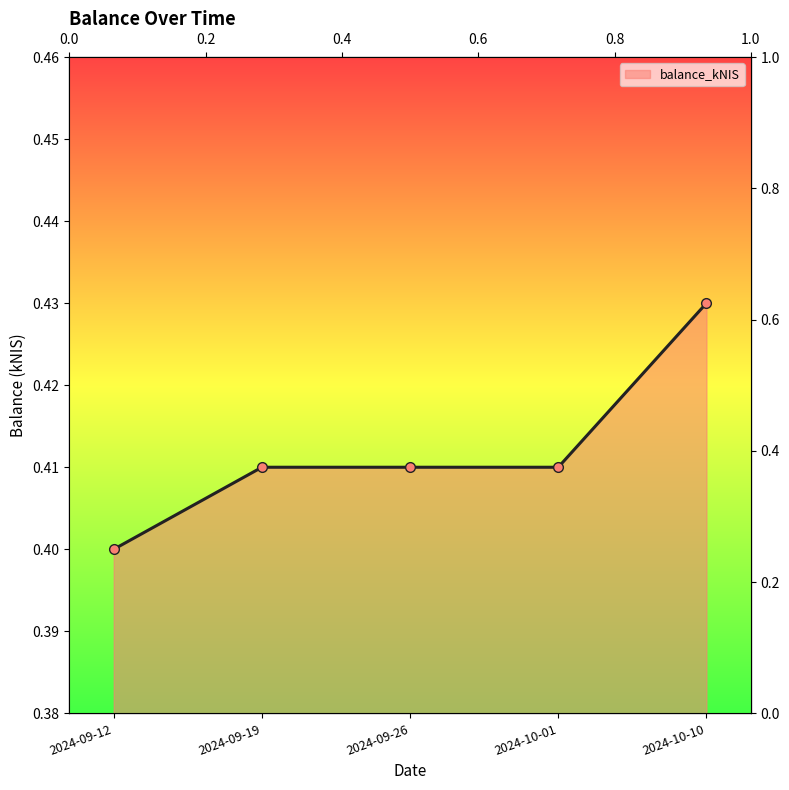

How many lines are shown in the chart?

1